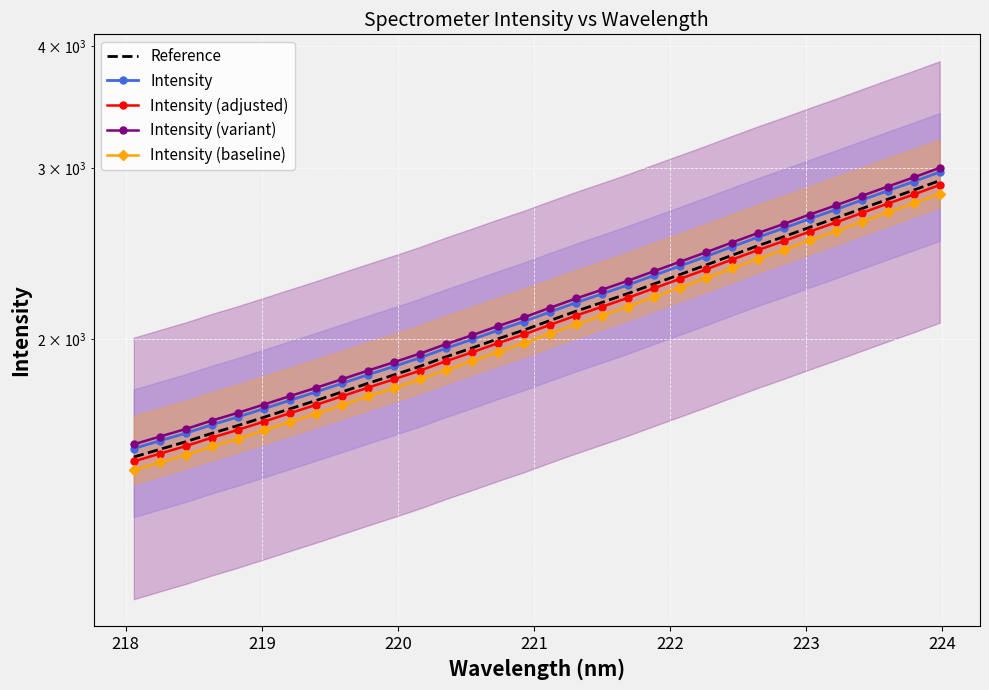

What is the minimum value for Intensity?

1544.4